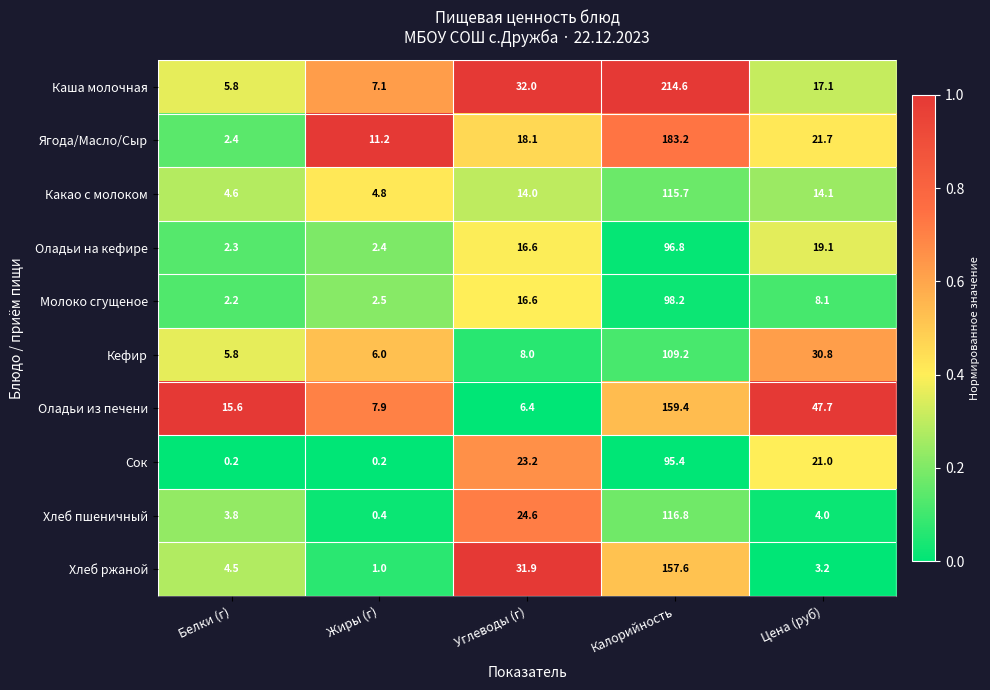

The value of Ягода/Масло/Сыр at Белки (г) is 0.6. True or false?

False